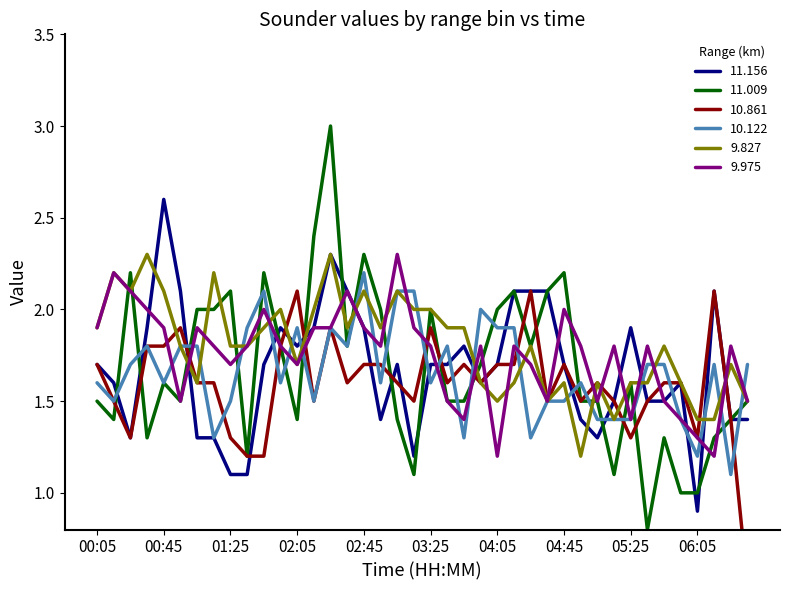

What position from the left is 05:15?

32